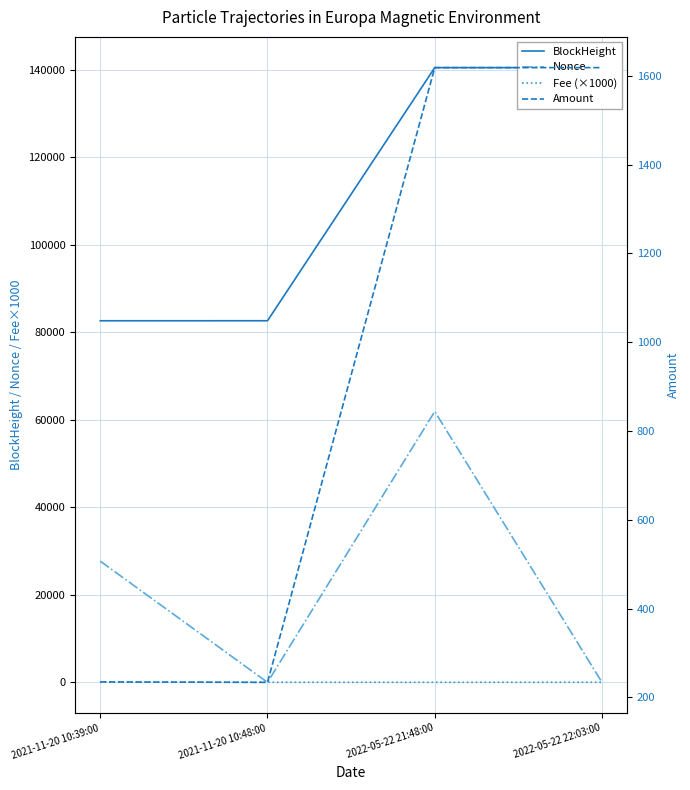

Is the value of Amount at 2021-11-20 10:48:00 greater than the value of Nonce at 2021-11-20 10:39:00?

No